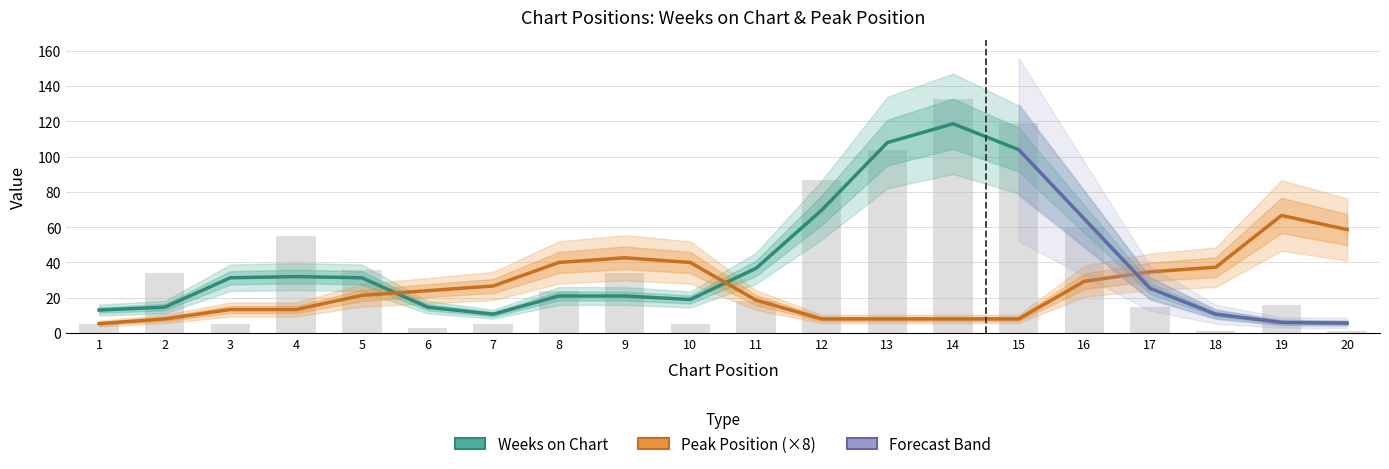

At which category does the chart reach its minimum across all series?

18